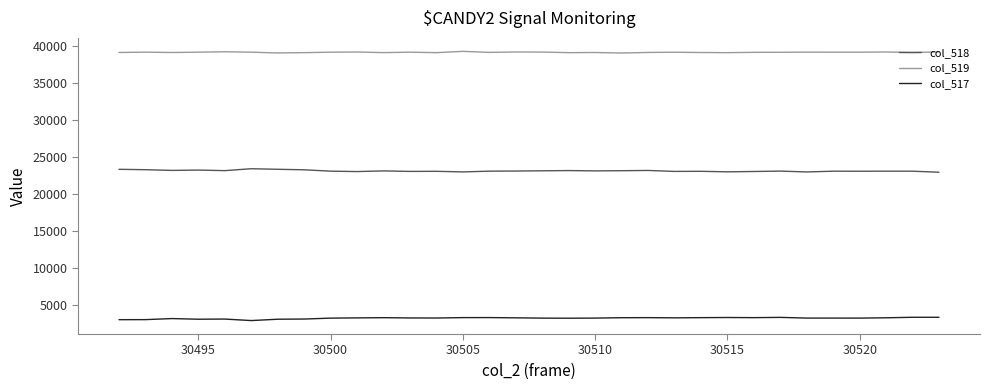

Which series has the largest total across all categories?

col_519